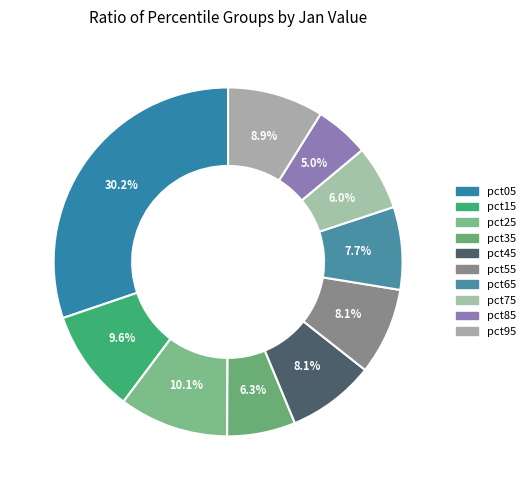

To the nearest percent, what is the average slice percentage?

10%